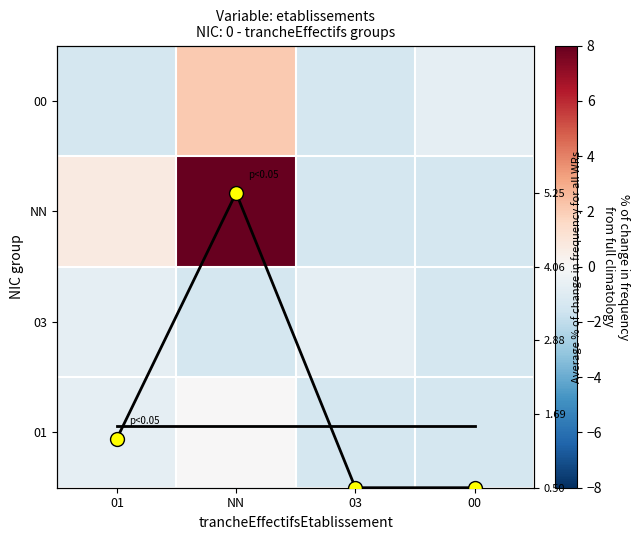

At how many categories does at least one series exceed 8?

1